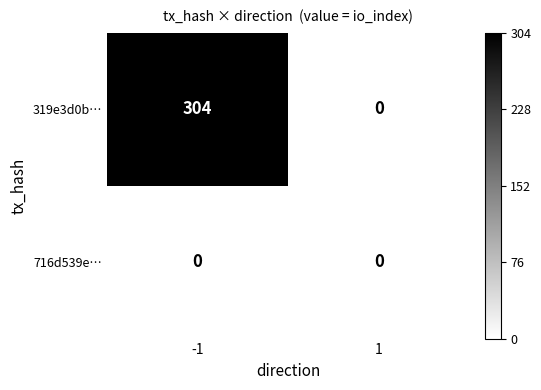

What is the maximum value shown in the chart?

304